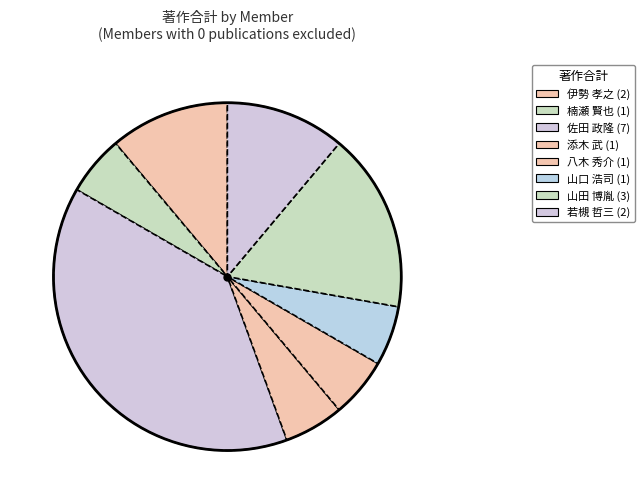

How many slices are in this pie chart?

8